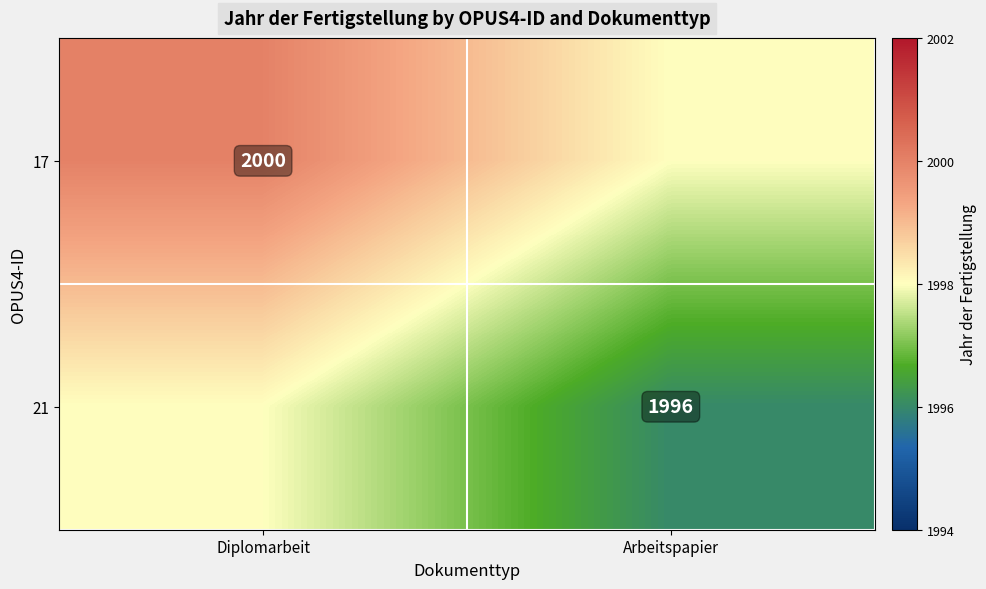

The 21 series shows 1996 at Arbeitspapier. True or false?

True